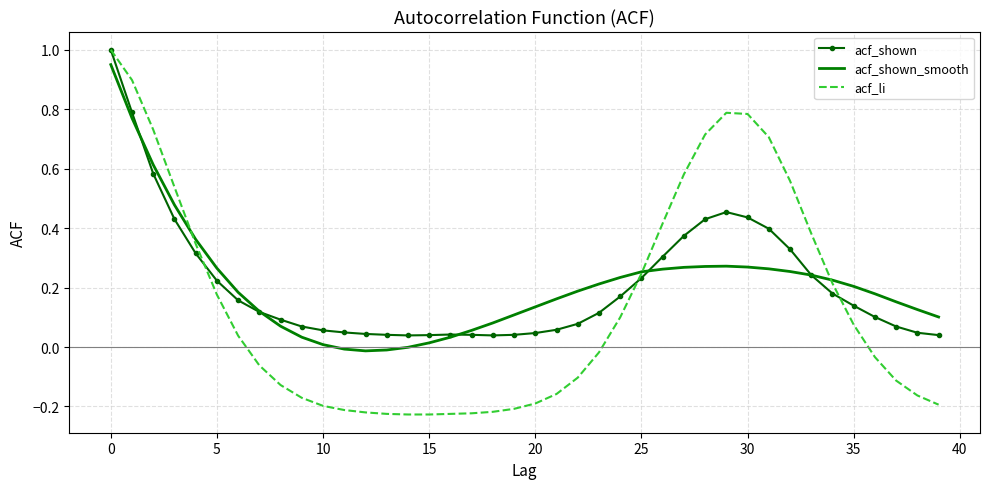

Which series has the largest range (max minus min)?

acf_li